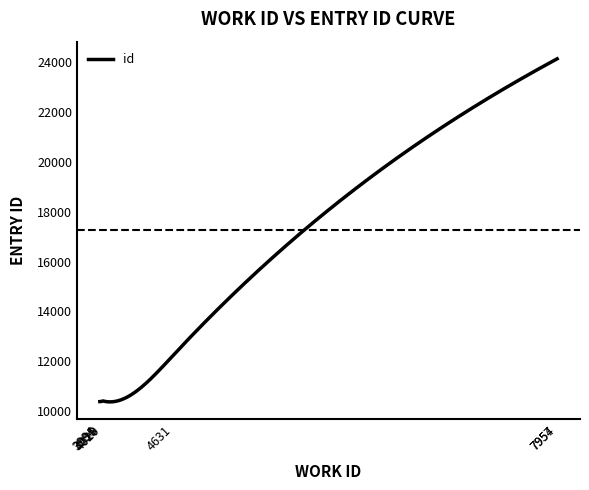

What is the difference between the maximum and minimum values?

13757.1